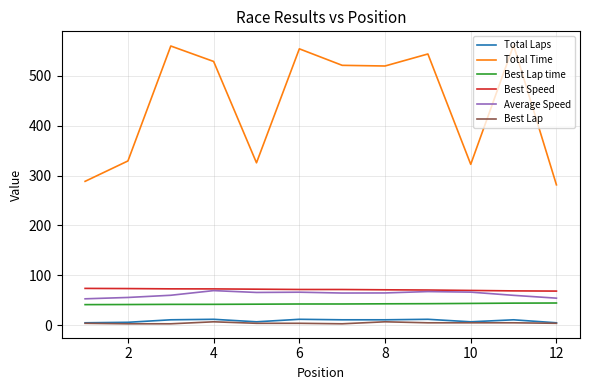

What is the maximum value shown in the chart?

561.0